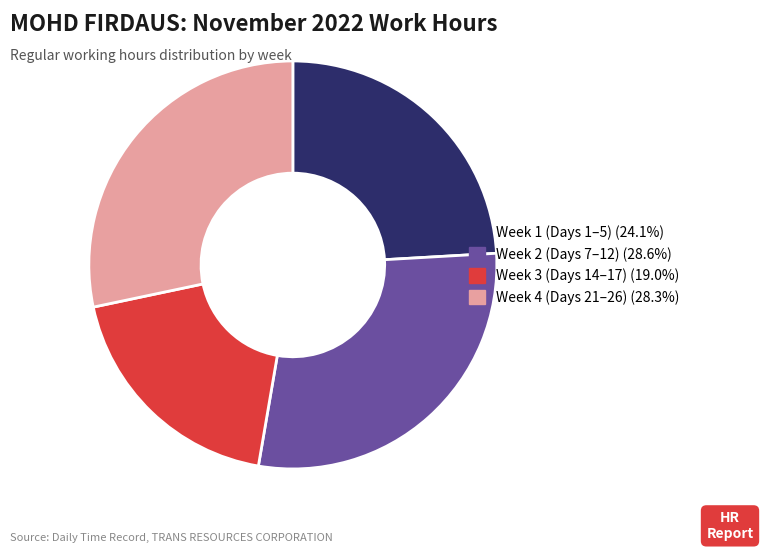

Is there a majority slice in this chart?

No